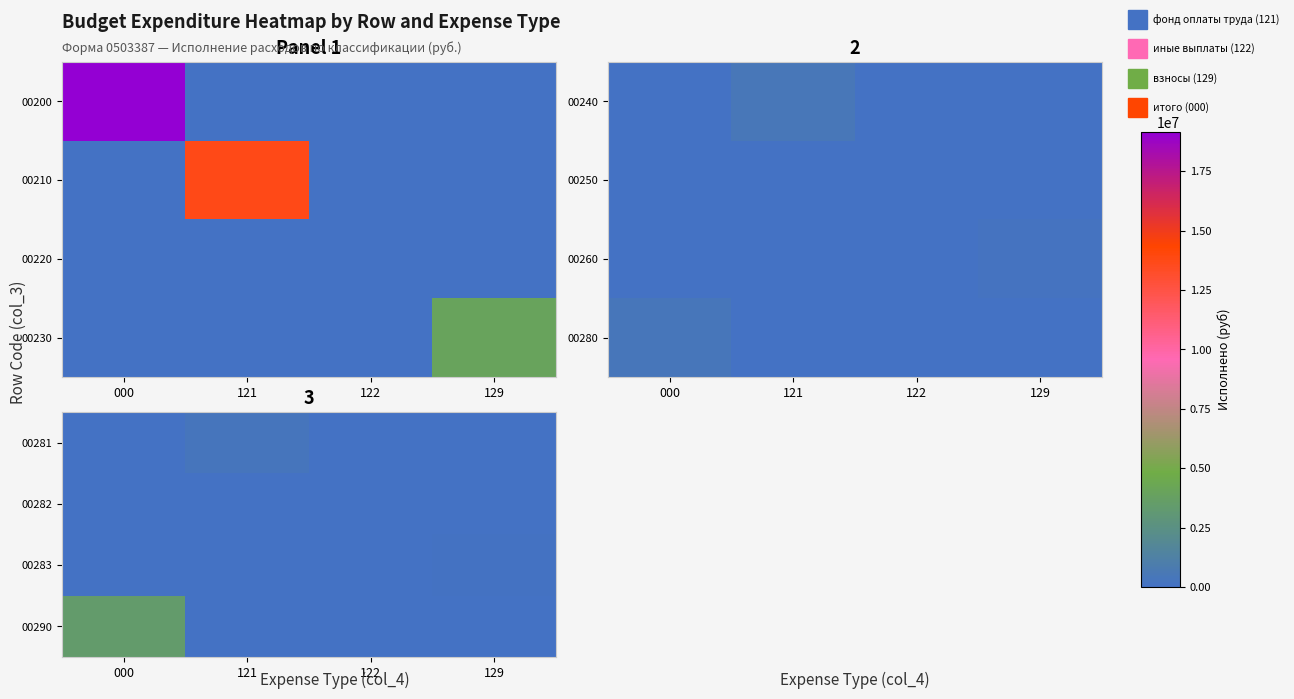

Is it true that 00283 equals -58253.7 at 121?

False